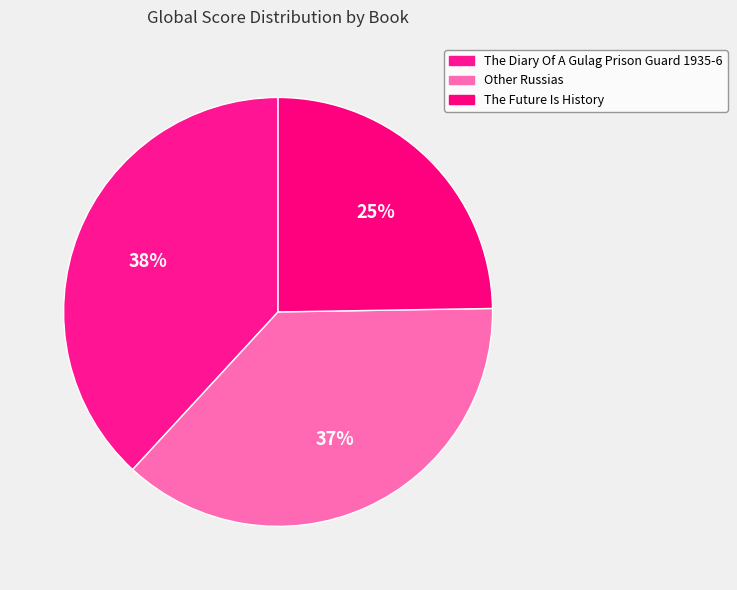

To the nearest percent, what percentage of the pie is The Future Is History?

25%